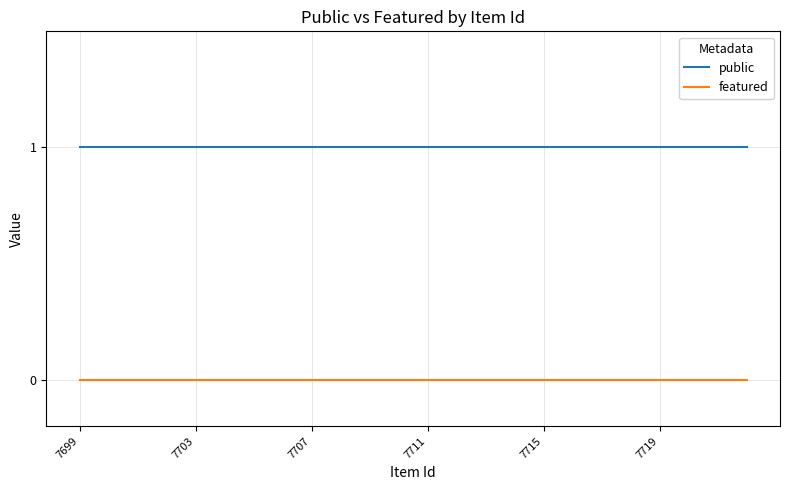

True or false: public and featured intersect in this chart.

False